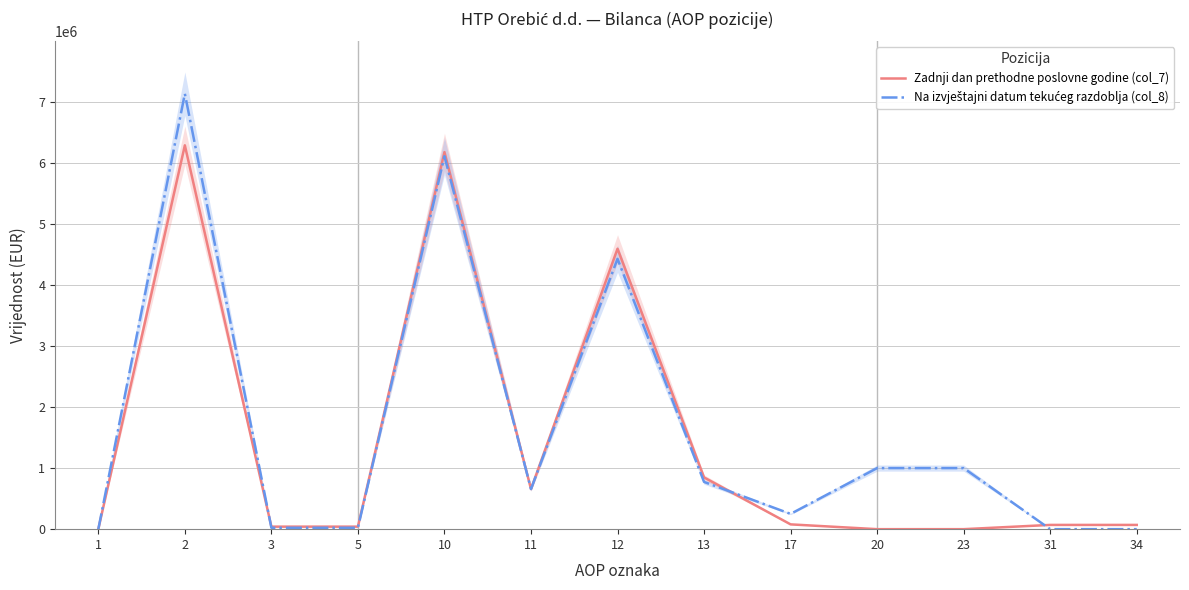

Is this an area chart (filled region under the line)?

No